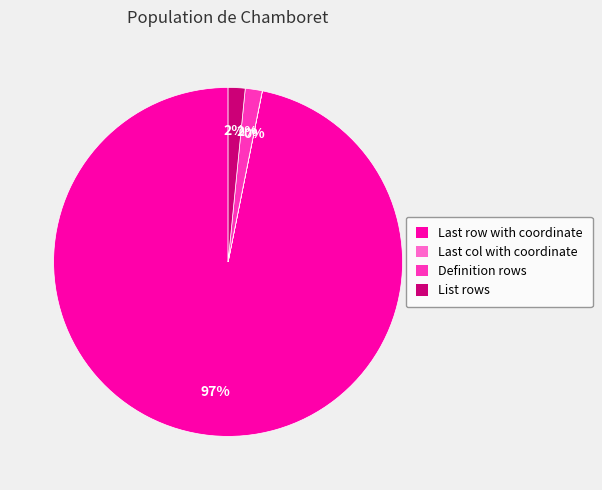

To the nearest percent, what is the average slice percentage?

25%